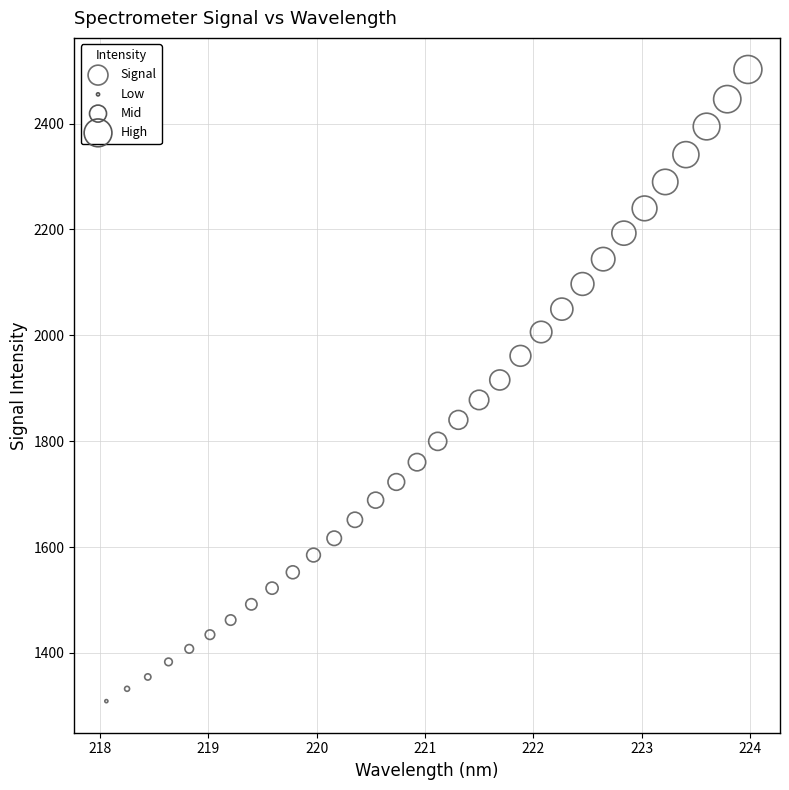

What is the range of Y values (max minus min)?

1193.3